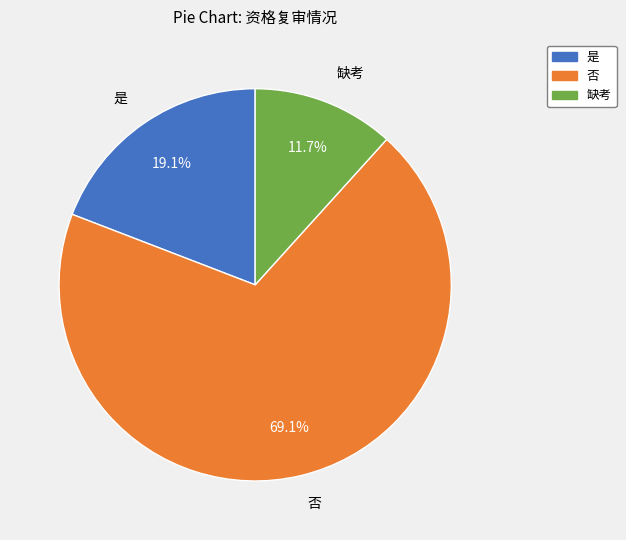

Approximately how many times larger is the value at 缺考 compared to 是?

0.6